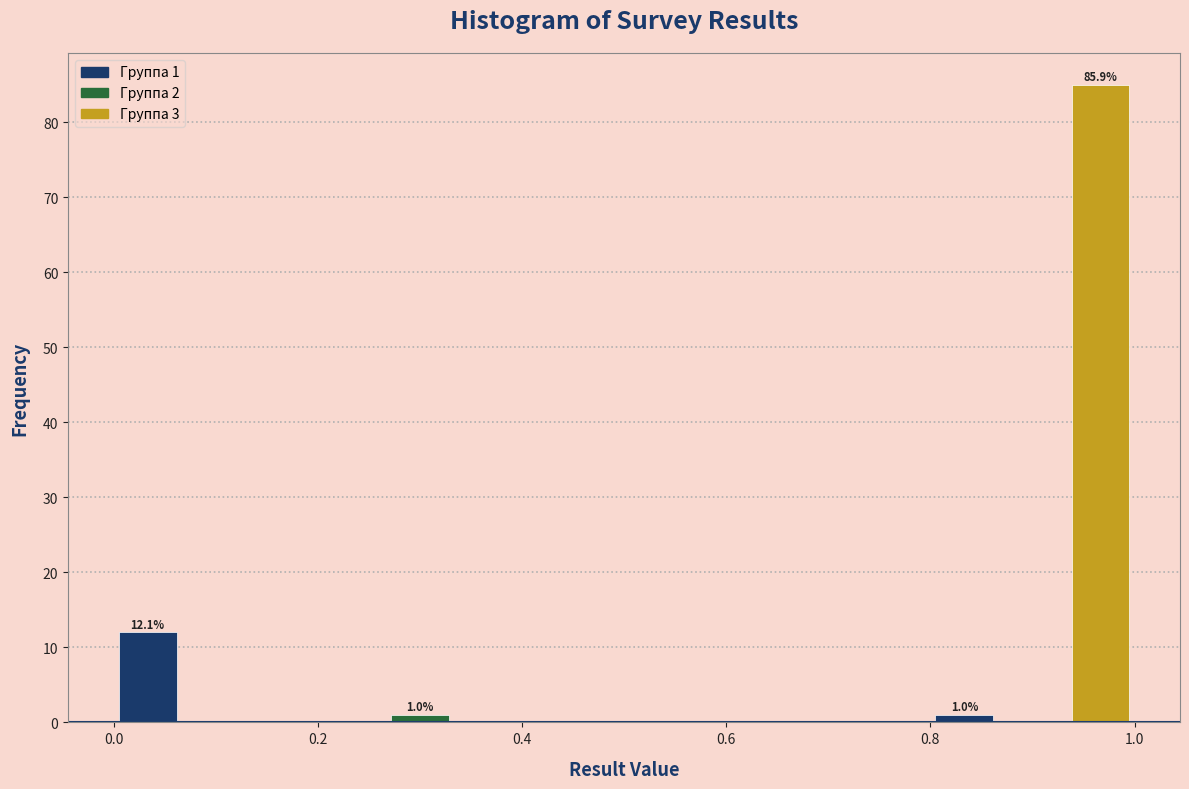

Read against the x-axis, roughly where is the centre of the tallest bar?

0.96